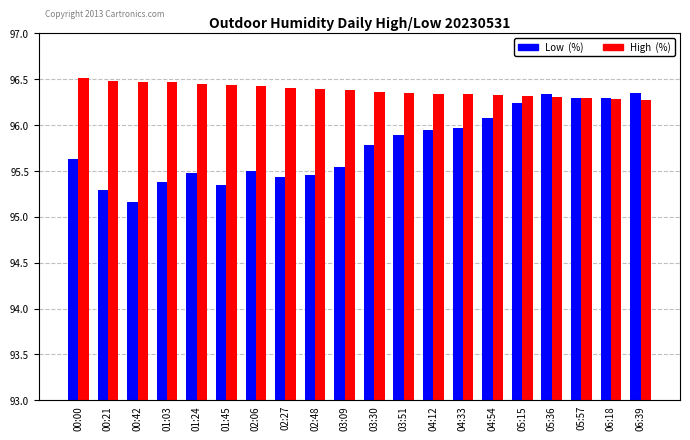

What is the average value of the Low (%) series?

95.8